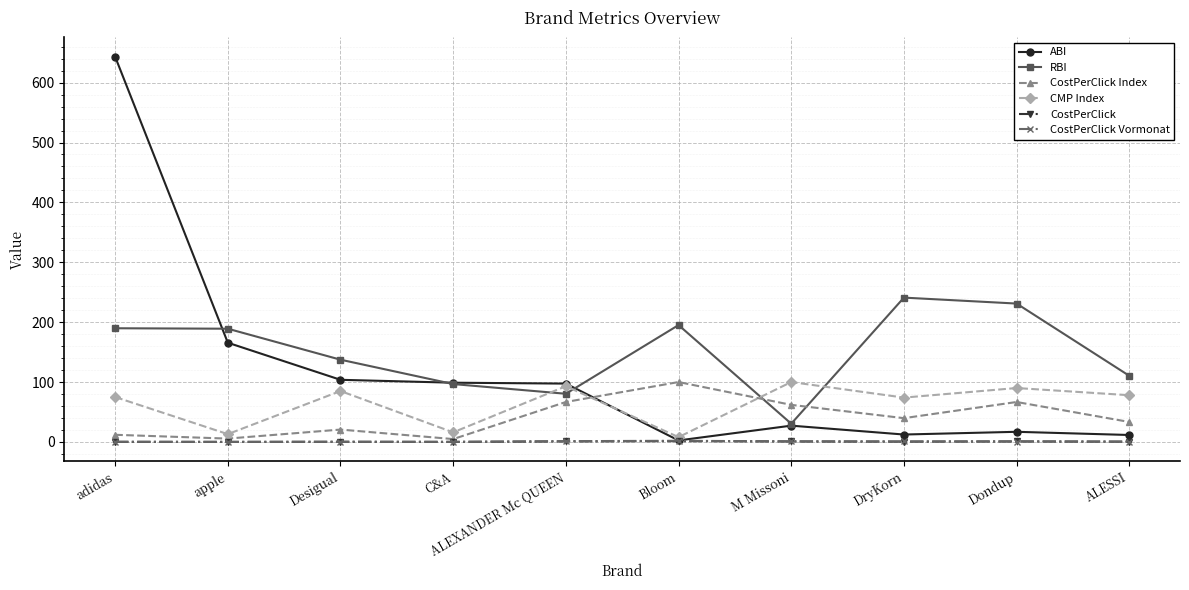

At which label does RBI reach its minimum?

M Missoni